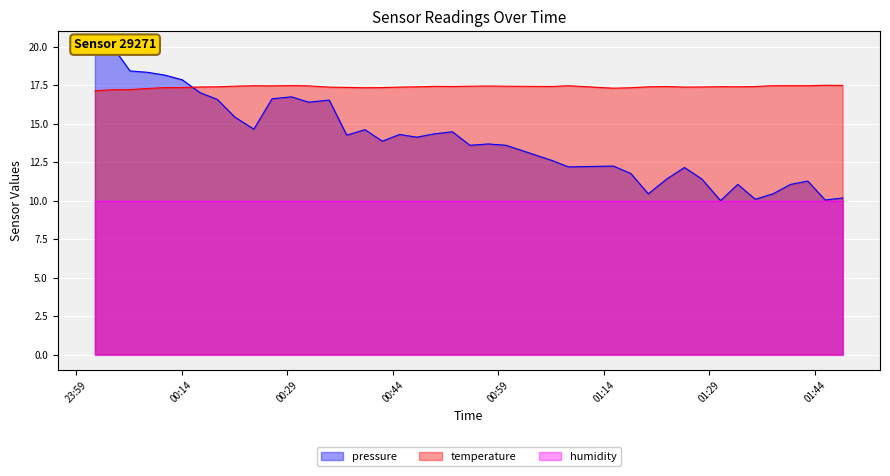

What is the minimum value for temperature?

17.1